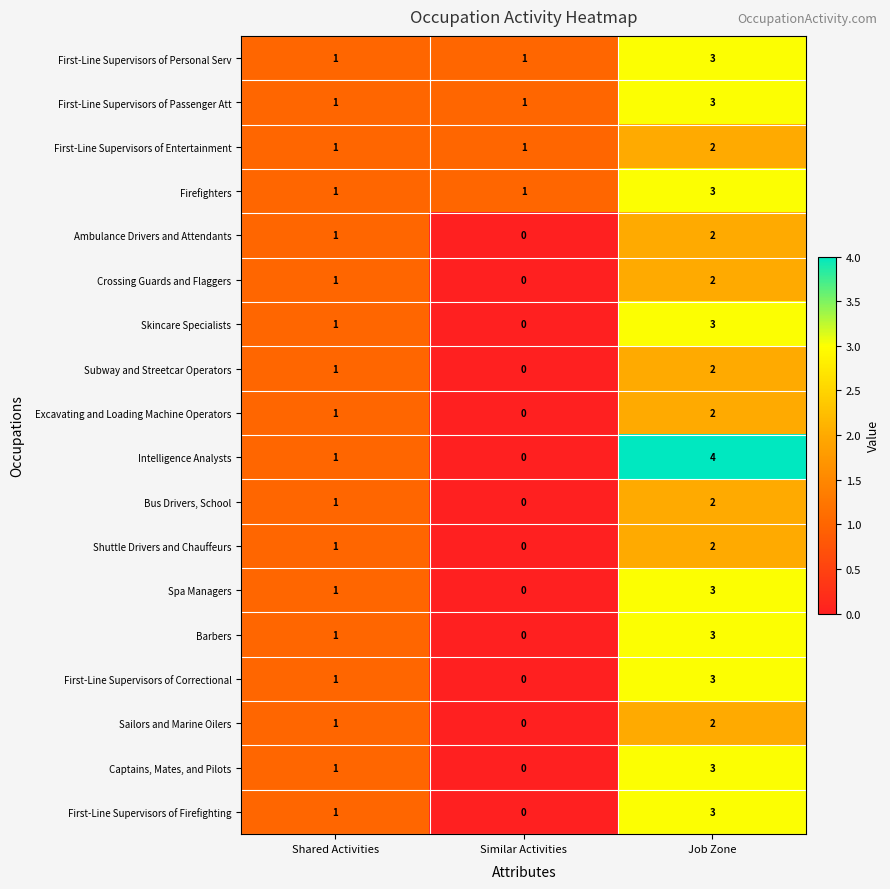

At which category does the chart reach its minimum across all series?

Similar Activities